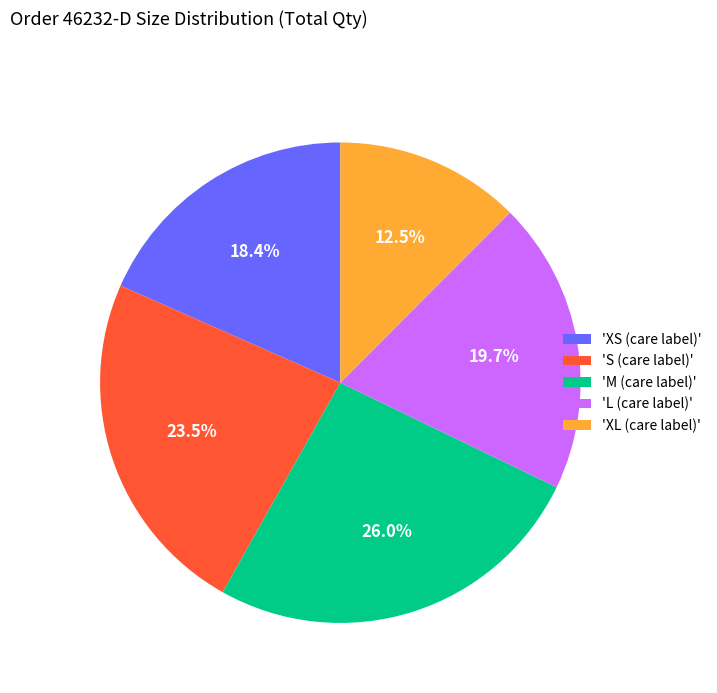

Which category has the smallest portion of the pie?

'XL (care label)'